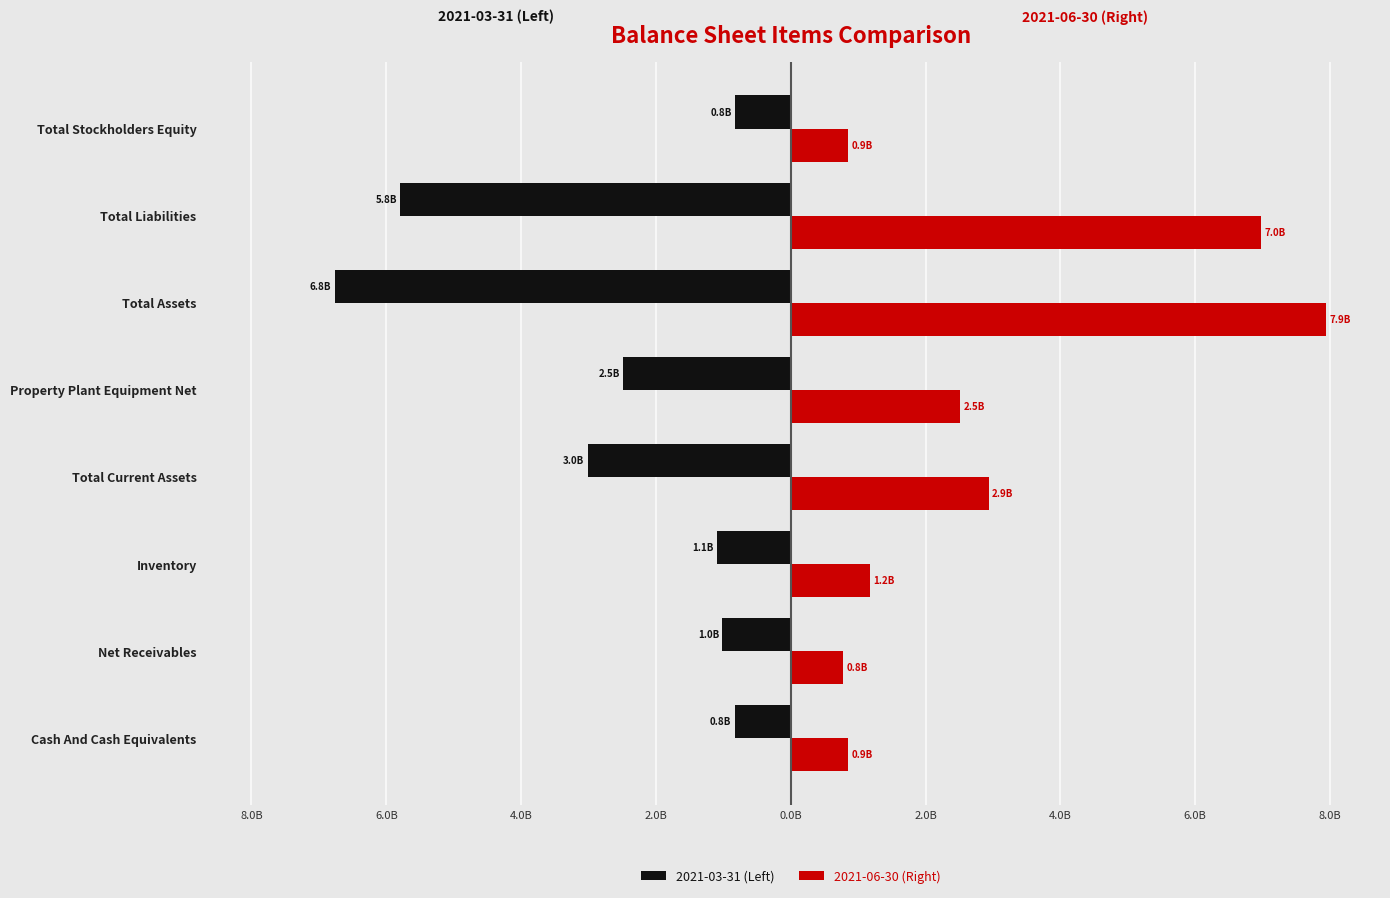

What are all the series names shown in the legend?

2021-03-31 (Left), 2021-06-30 (Right)